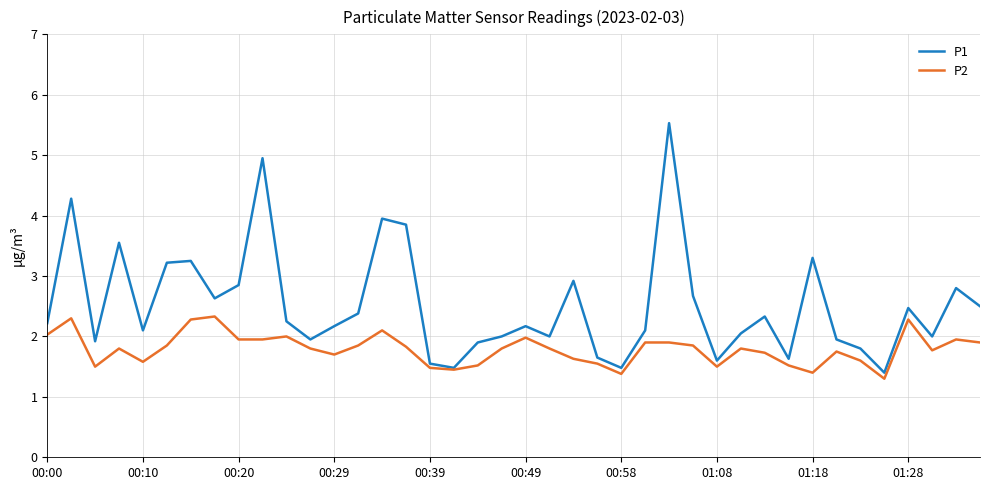

In P1, how many points are higher than both neighbors (excluding endpoints)?

12